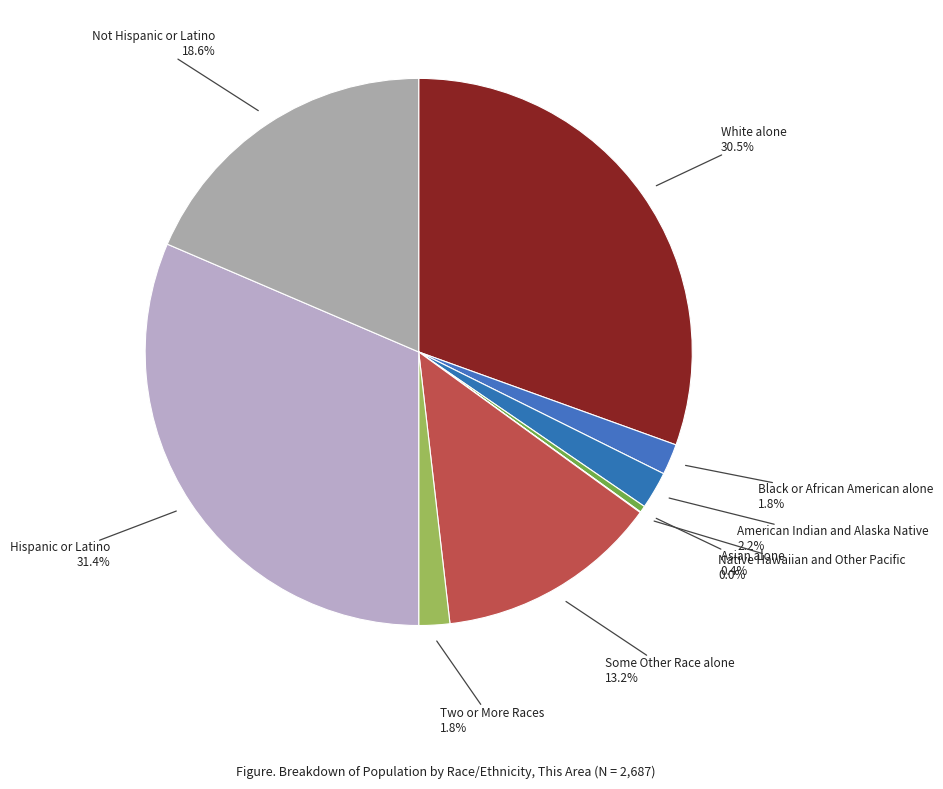

To the nearest percent, what is the average slice percentage?

11%